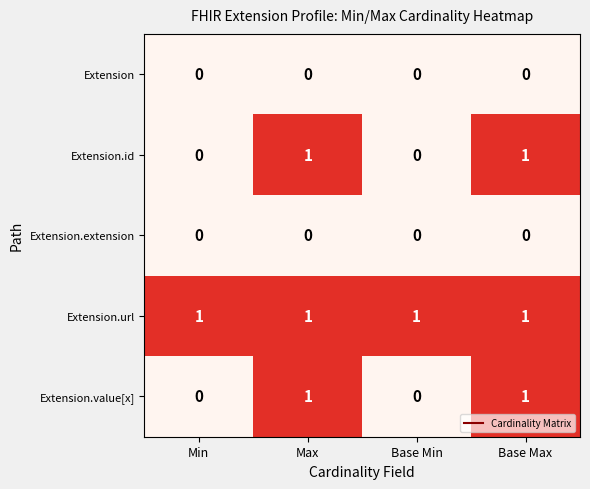

Reading right to left, extract all data points from this chart.

Extension: Base Max=0	Base Min=0	Max=0	Min=0
Extension.id: Base Max=1	Base Min=0	Max=1	Min=0
Extension.extension: Base Max=0	Base Min=0	Max=0	Min=0
Extension.url: Base Max=1	Base Min=1	Max=1	Min=1
Extension.value[x]: Base Max=1	Base Min=0	Max=1	Min=0